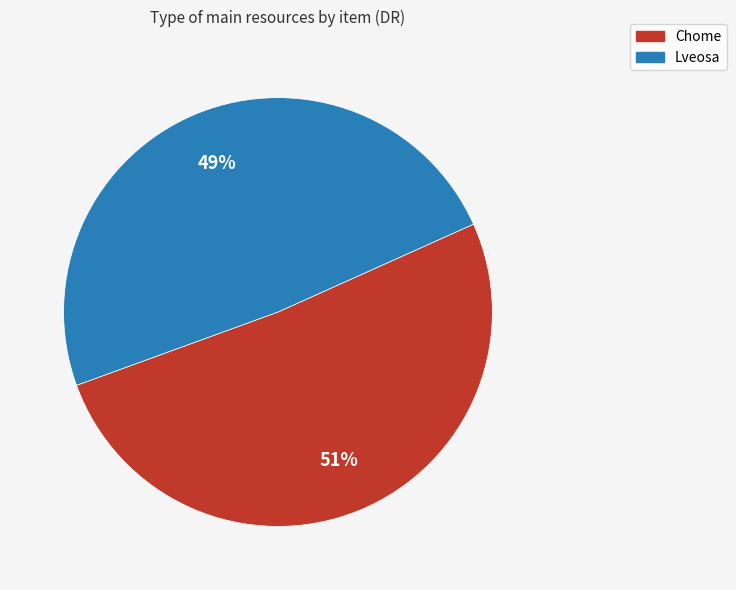

Which category has the biggest portion of the pie?

Chome